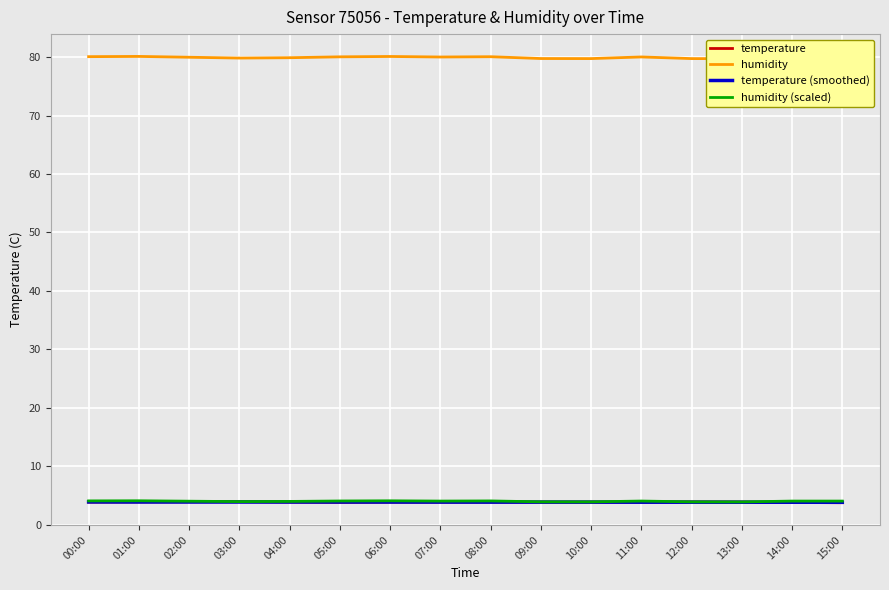

What is the label of the 3rd point from the left?

02:00